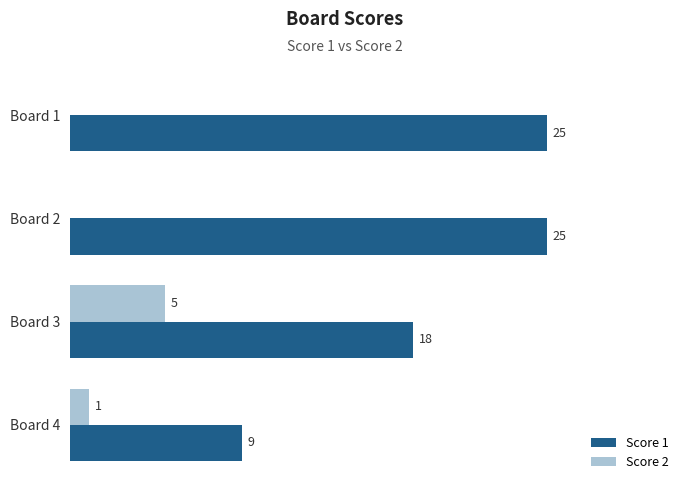

Is the value of Score 2 at Board 4 greater than the value of Score 1 at Board 3?

No